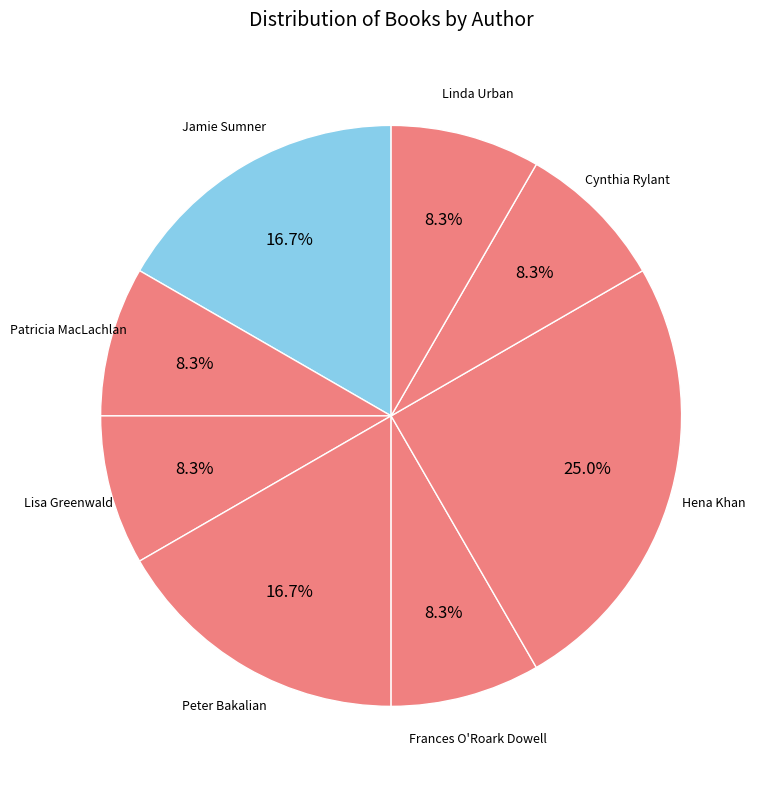

What is the ratio of the value at Frances O'Roark Dowell to the value at Hena Khan?

0.3